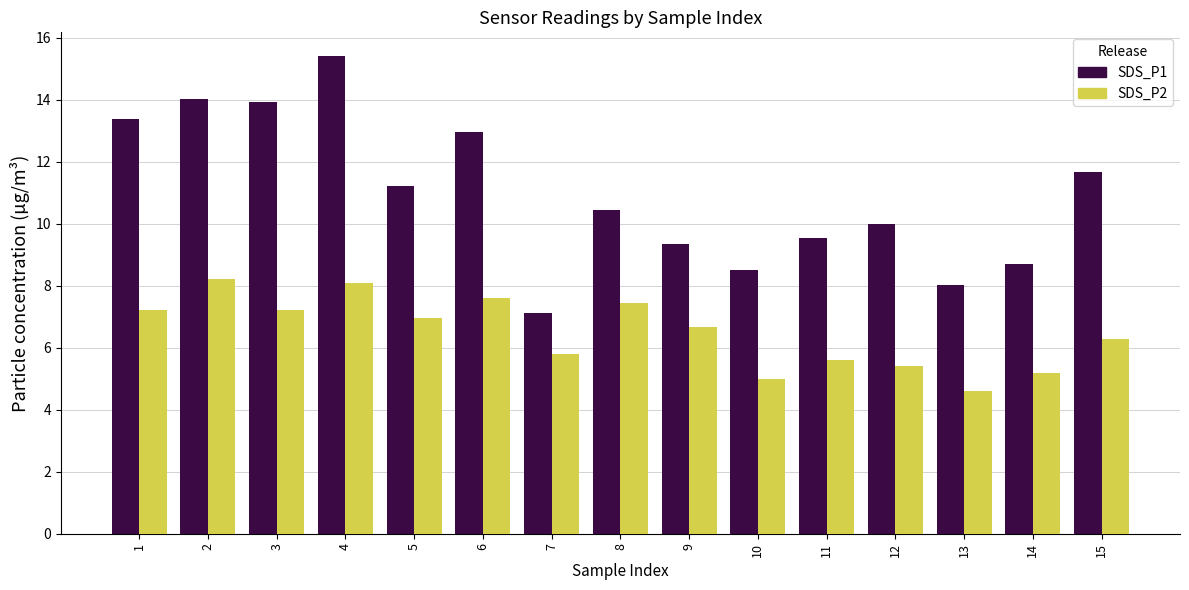

Which series changed the most between 8 and 13?

SDS_P2